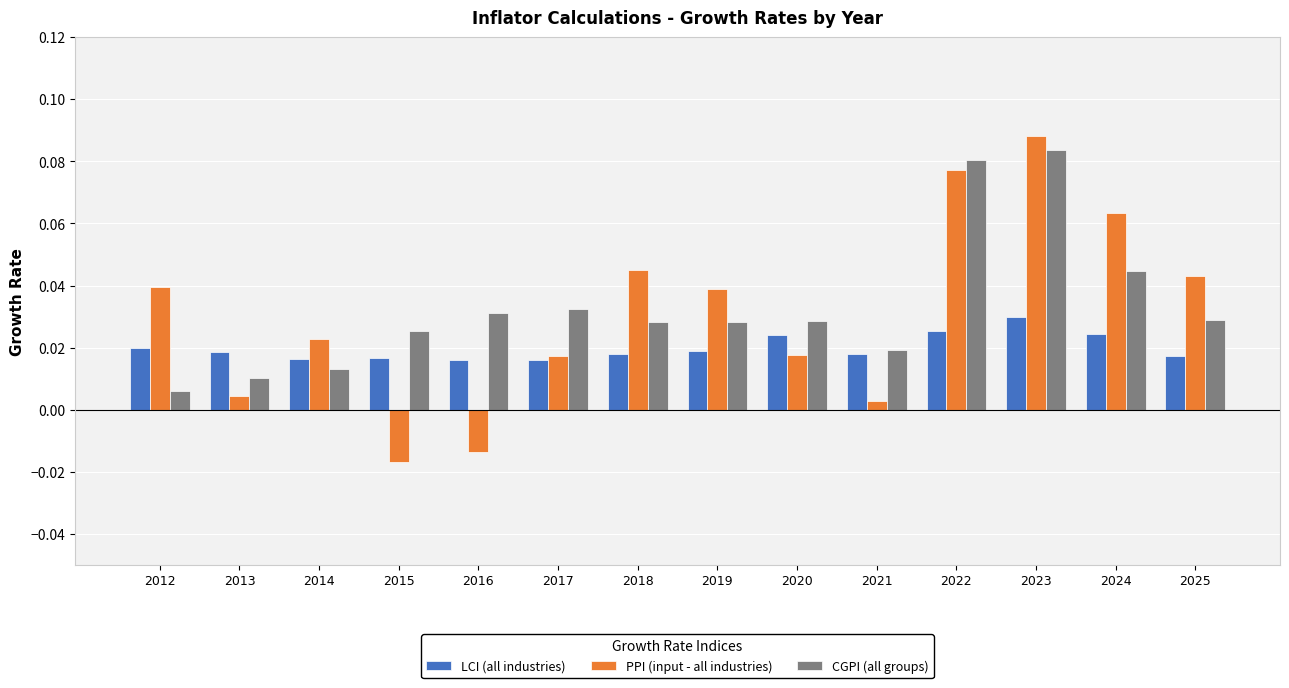

At which category is the sum across all series the highest?

2023